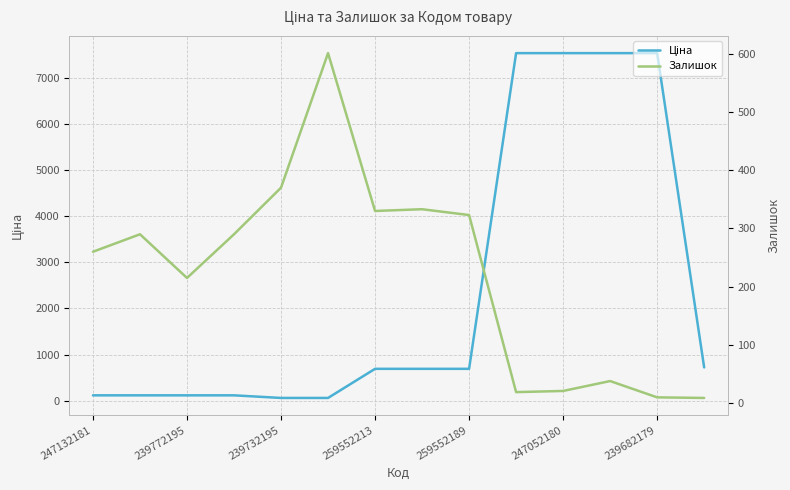

What is the maximum value for Ціна?

7545.9